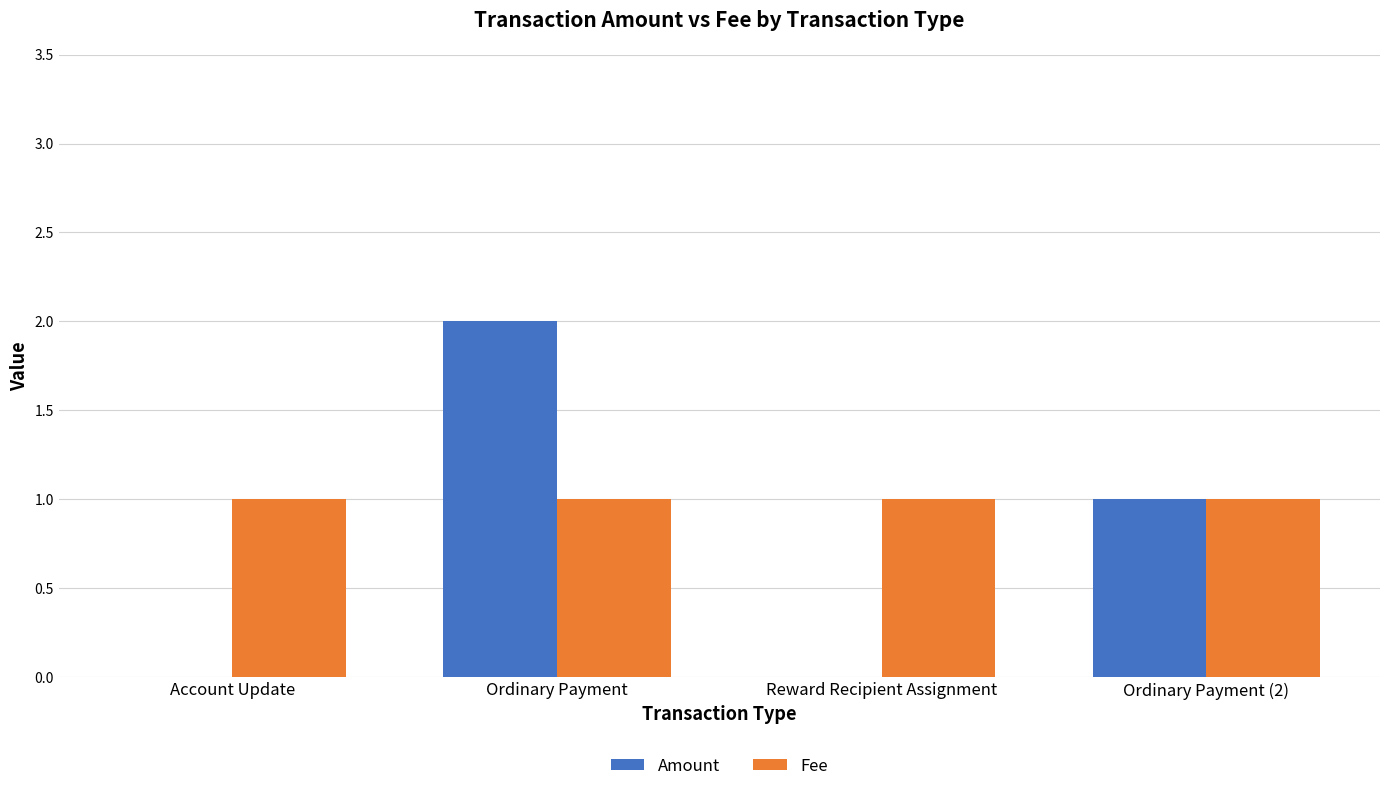

Which series changed the most between Reward Recipient Assignment and Ordinary Payment (2)?

Amount